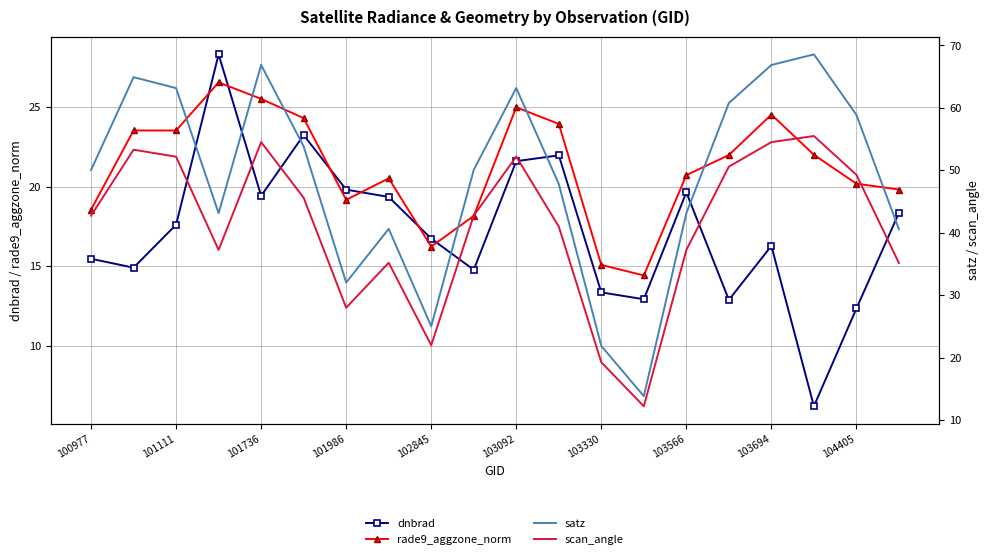

At which label does dnbrad first exceed 17?

101111